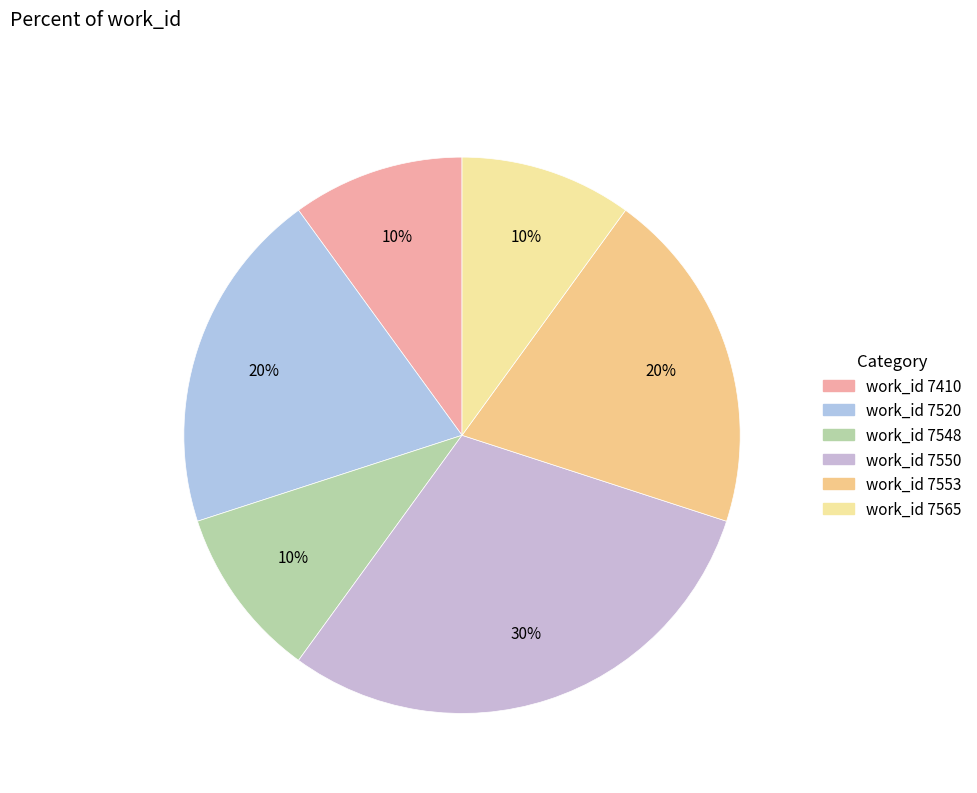

Count the number of slices in the pie.

6